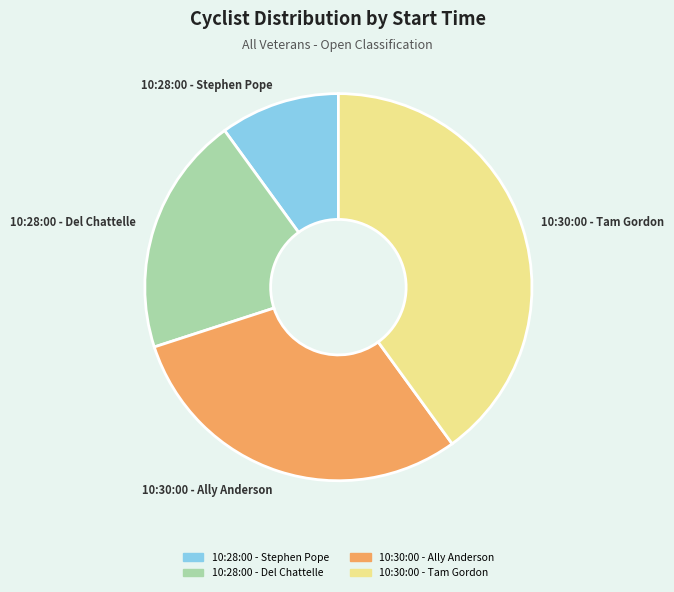

The 10:28:00 - Stephen Pope slice represents 1% of the pie. True or false?

False